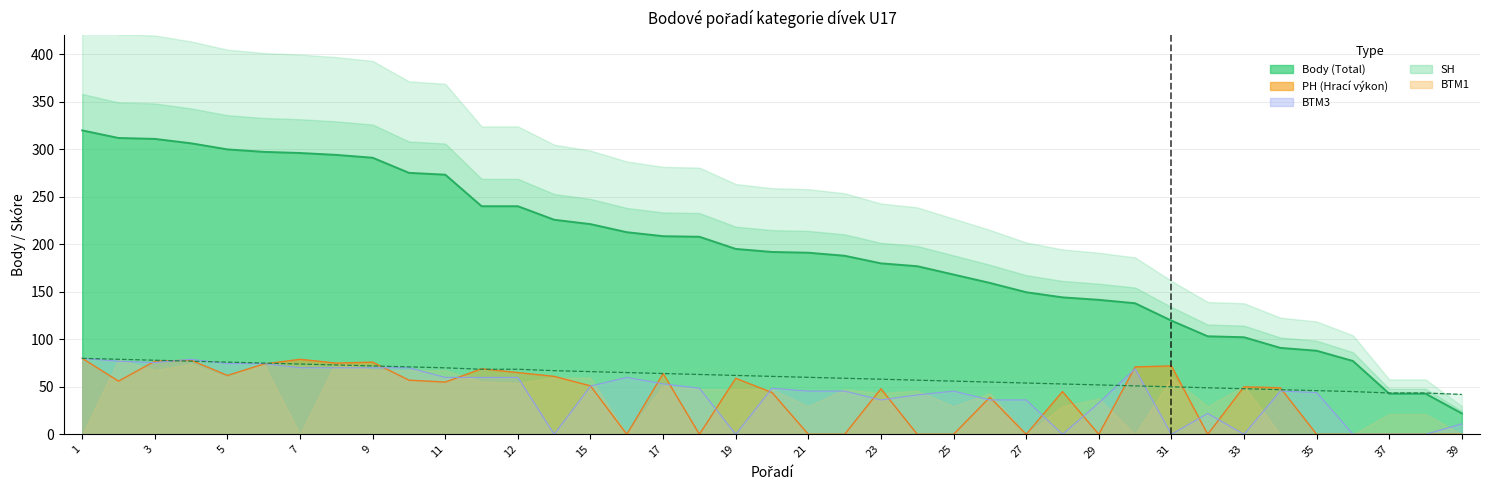

Is it true that BTM3 equals 36.2 at 27?

True